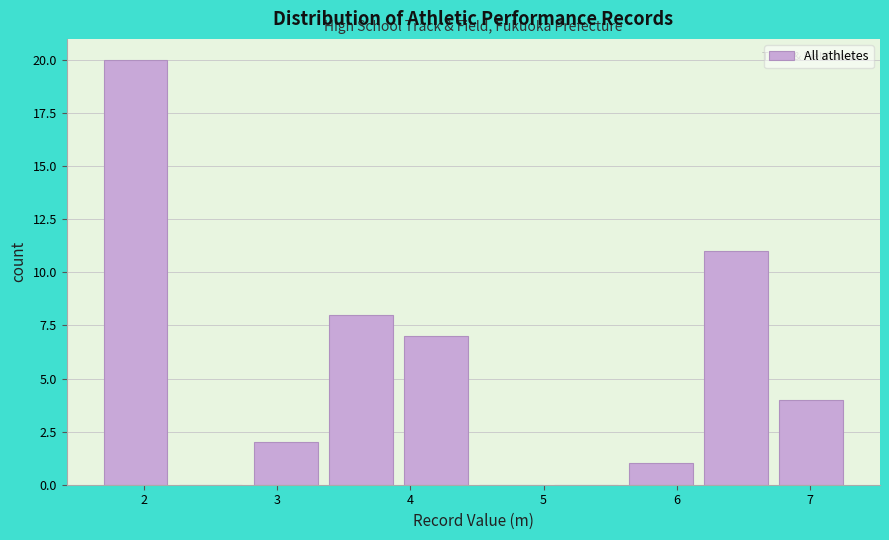

Reading left to right, transcribe this chart: for each bar, give the range it covers on the x-axis and its height. Neither the bar edges nor the heights are printed on the chart, so give them approximately, as read against the axes.

1.7 to 2.3: 20
2.3 to 2.8: 0
2.8 to 3.4: 2
3.4 to 4.0: 8
4.0 to 4.5: 7
4.5 to 5.1: 0
5.1 to 5.6: 0
5.6 to 6.2: 1
6.2 to 6.8: 11
6.8 to 7.3: 4